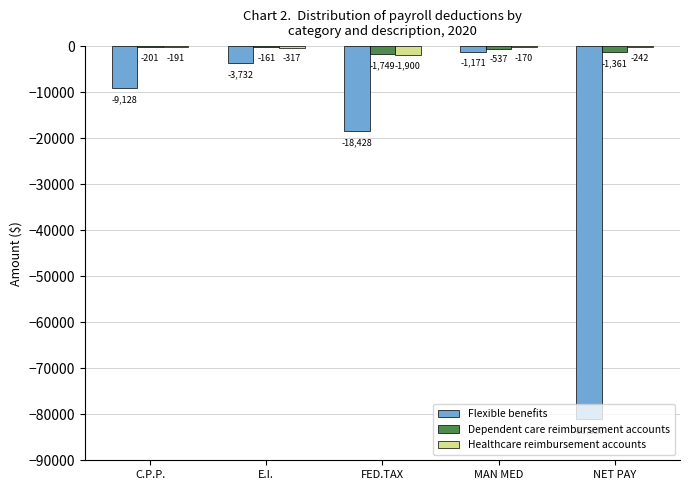

True or false: Flexible benefits has a value of -3732.5 at E.I..

True